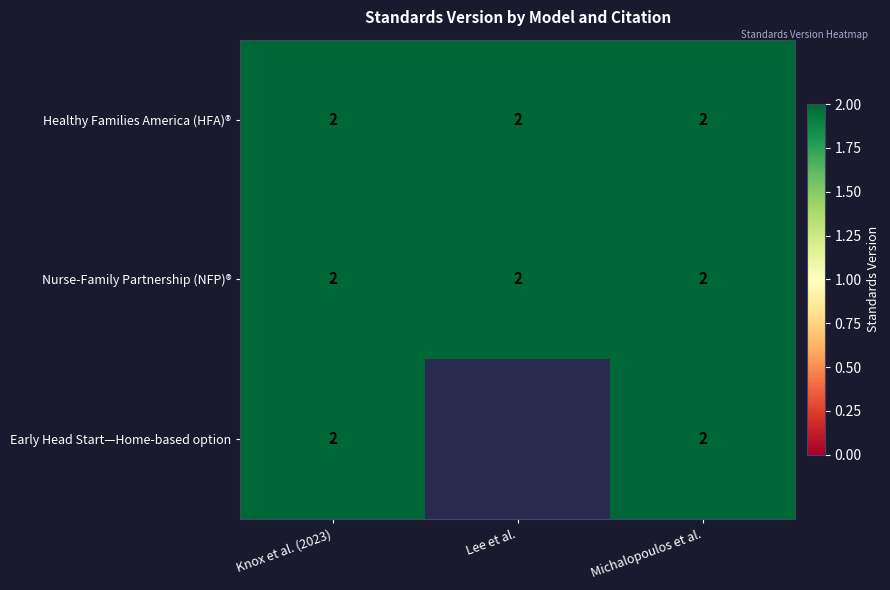

True or false: Nurse-Family Partnership (NFP)® has a value of 4 at Knox et al. (2023).

False